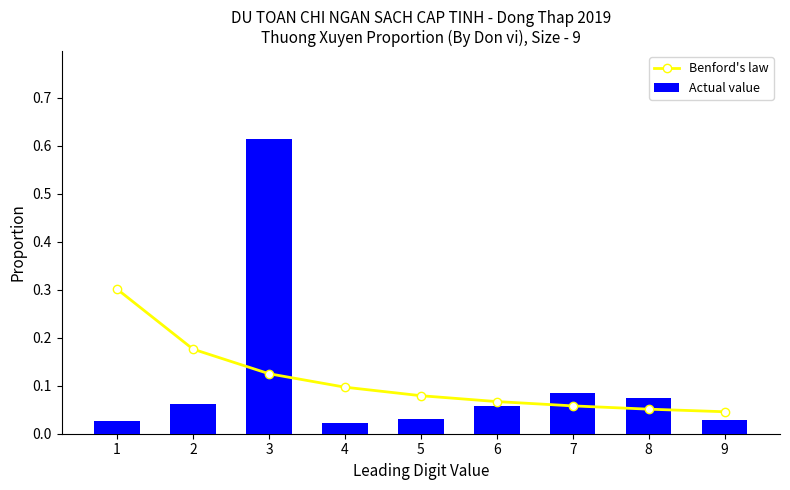

Count the Benford's law values in the range 0 to 1.

9